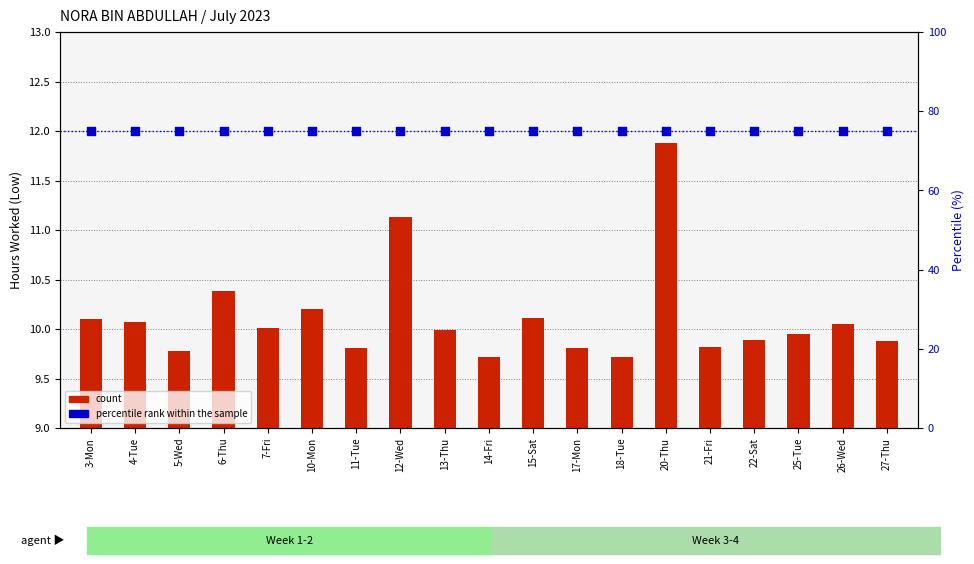

Which series has the largest total across all categories?

percentile rank within the sample